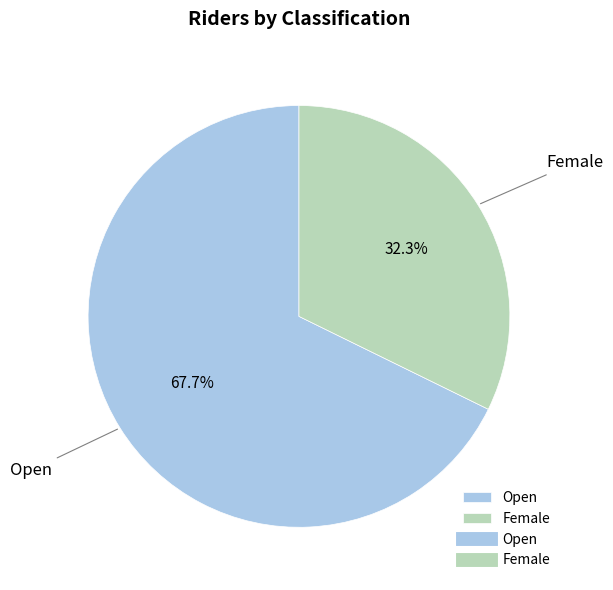

To the nearest percent, what is the difference between the Open and Female slice percentages?

35%